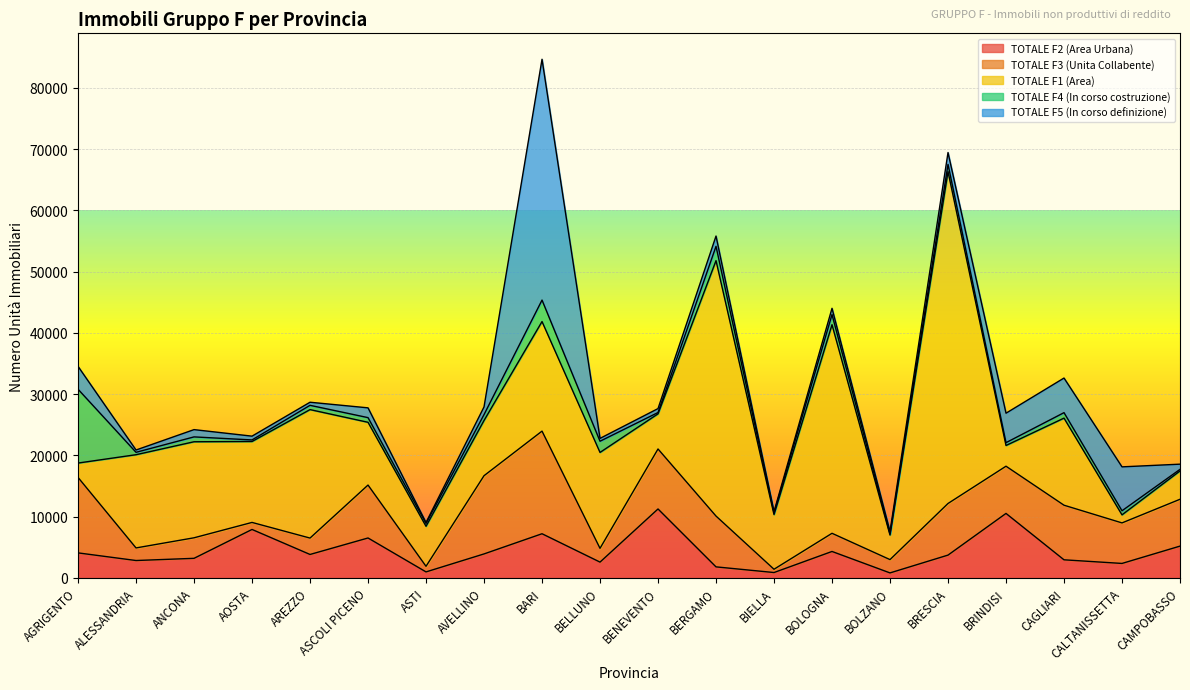

What is the value of the TOTALE F2 (Area Urbana) point at the 18th from the left?

2938